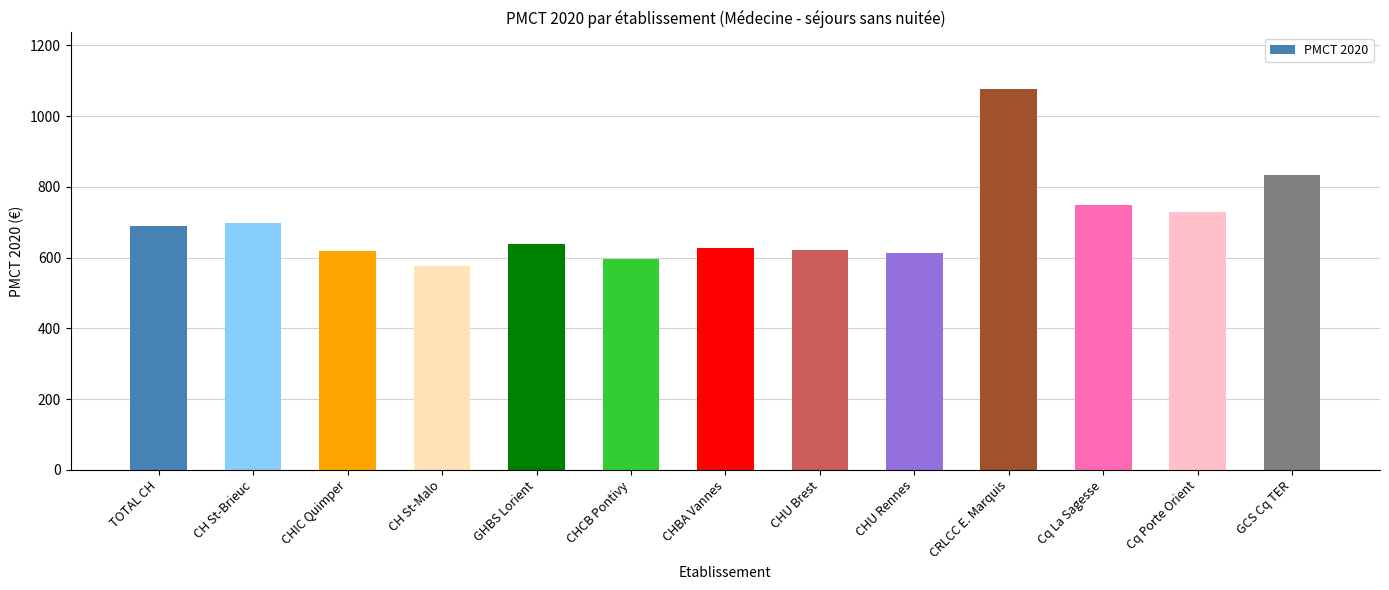

What is the ratio of the value at CH St-Brieuc to the value at Cq La Sagesse?

0.9